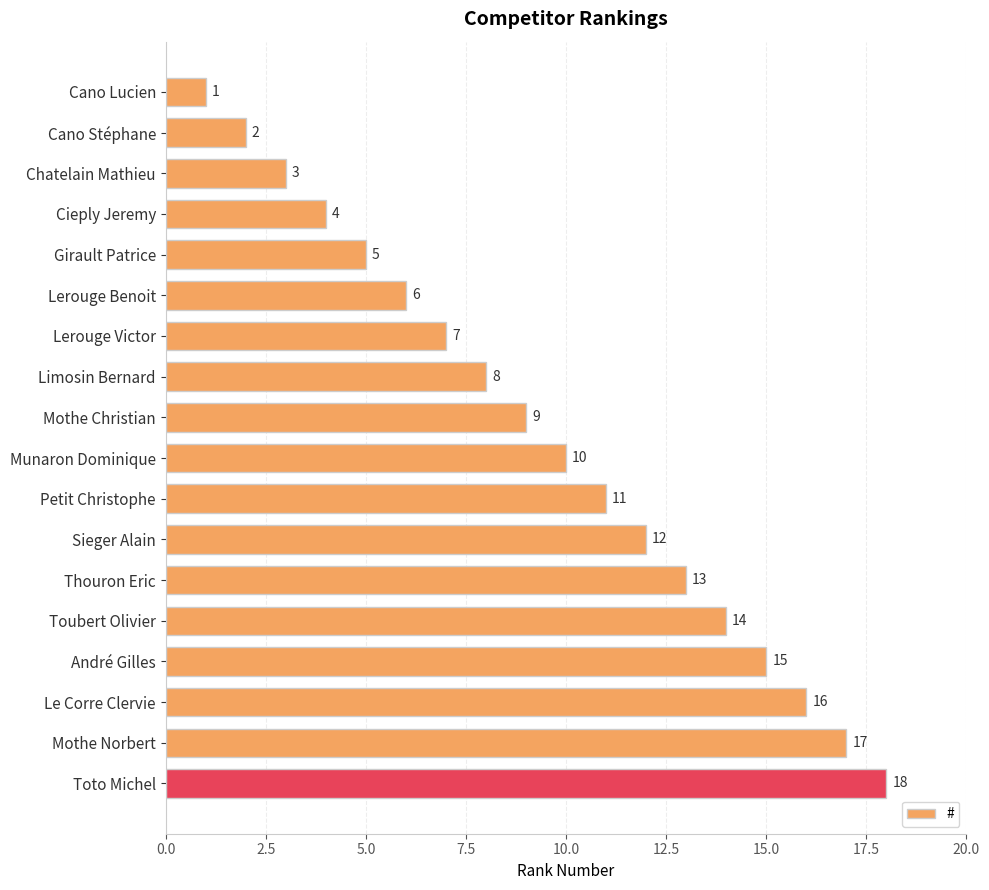

What is the minimum value shown in the chart?

1